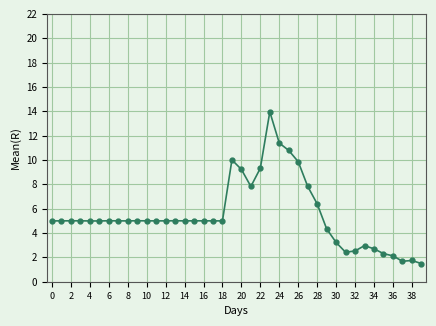

What is the difference between the maximum and second lowest values?

12.3